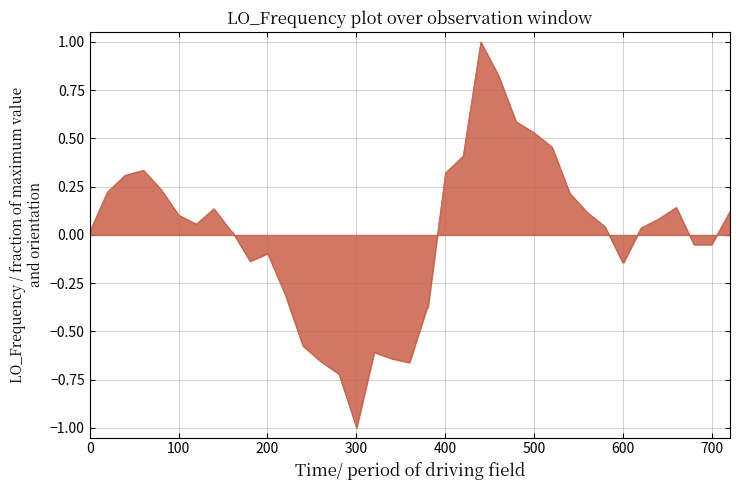

Count the number of values greater than 0.

24